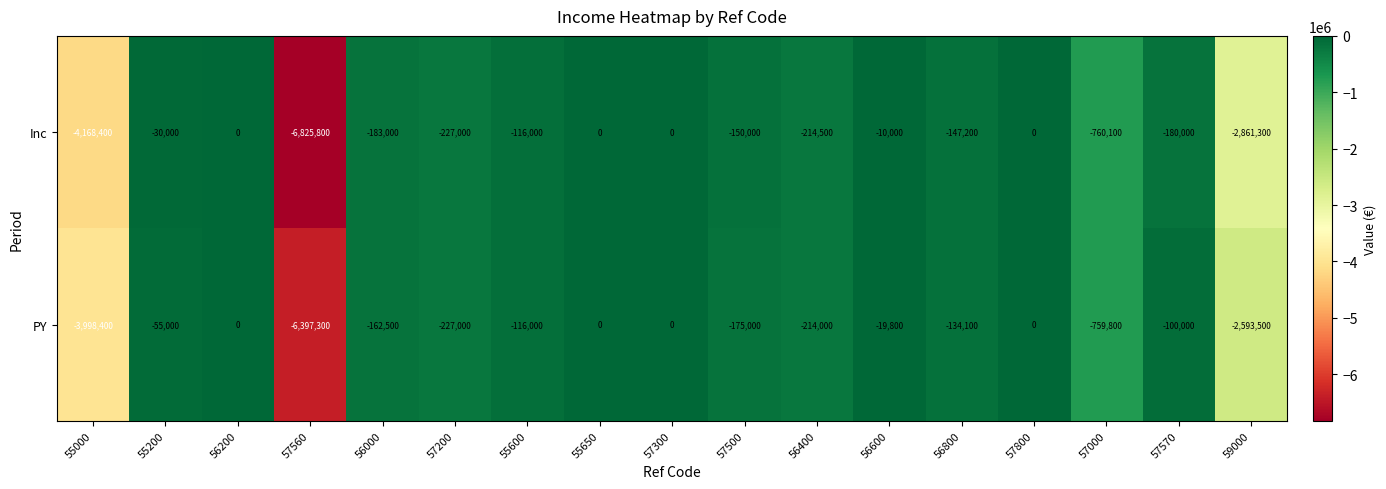

Which series has the largest total across all categories?

PY